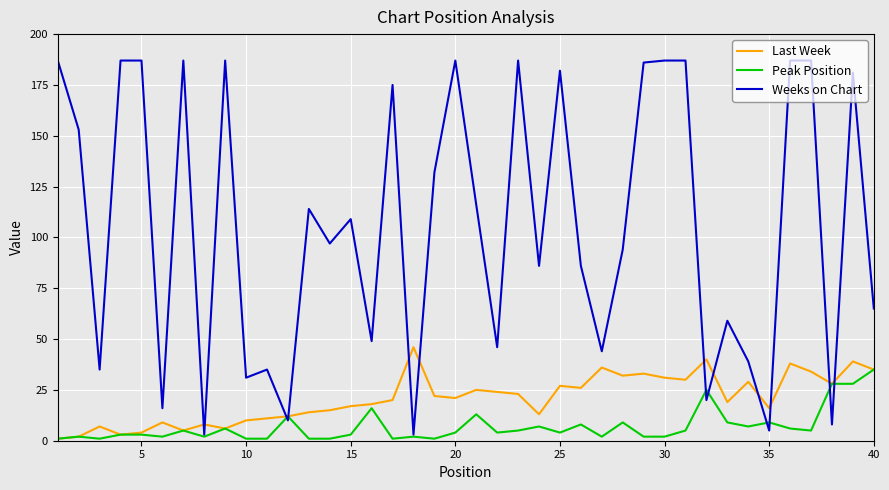

What is the maximum value for Weeks on Chart?

187